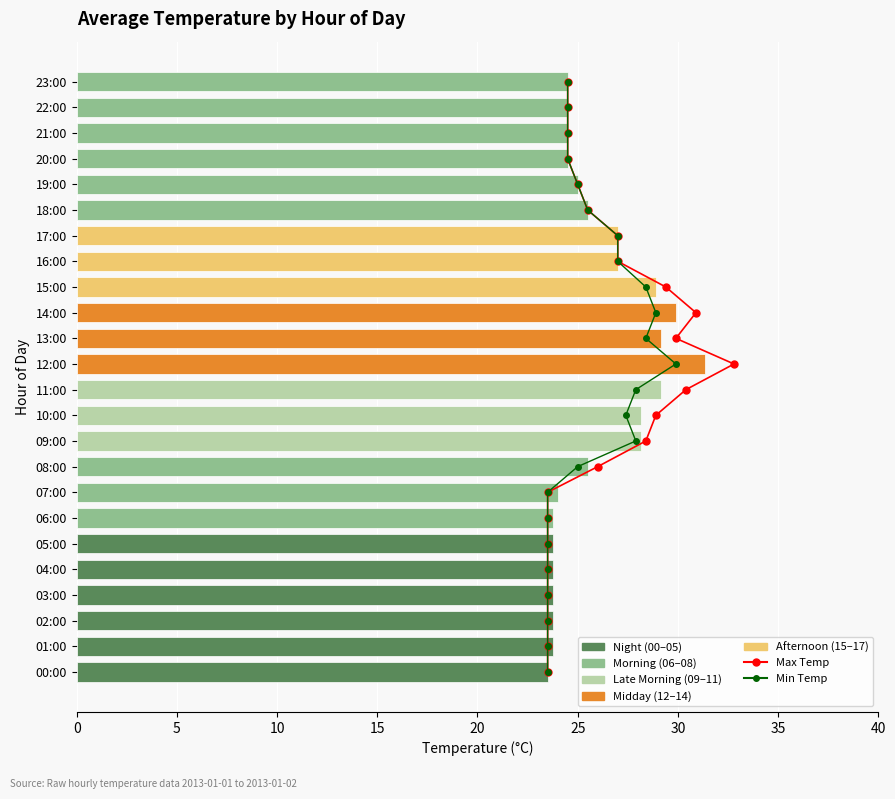

Which series has the largest range (max minus min)?

Max Temp